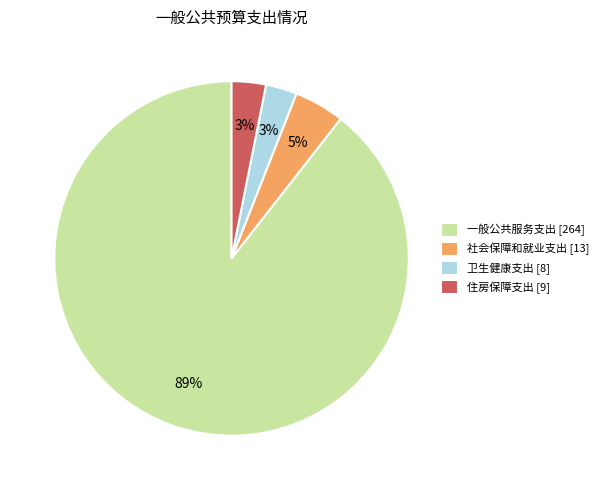

Which has a higher value, 卫生健康支出 [8] or 社会保障和就业支出 [13]?

社会保障和就业支出 [13]